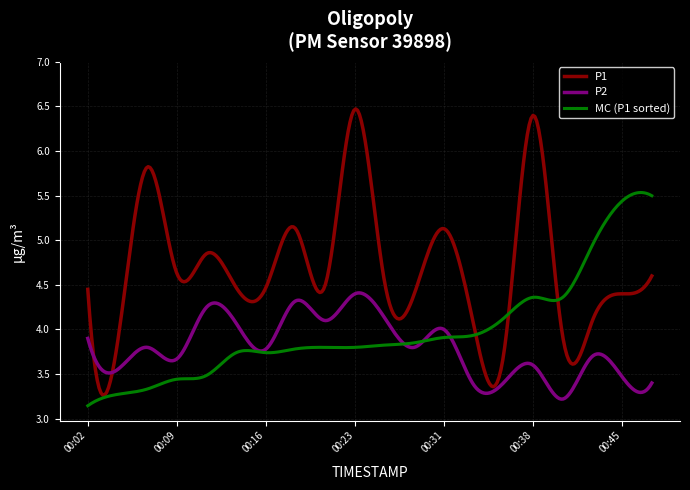

Which series has the widest spread of values?

P1